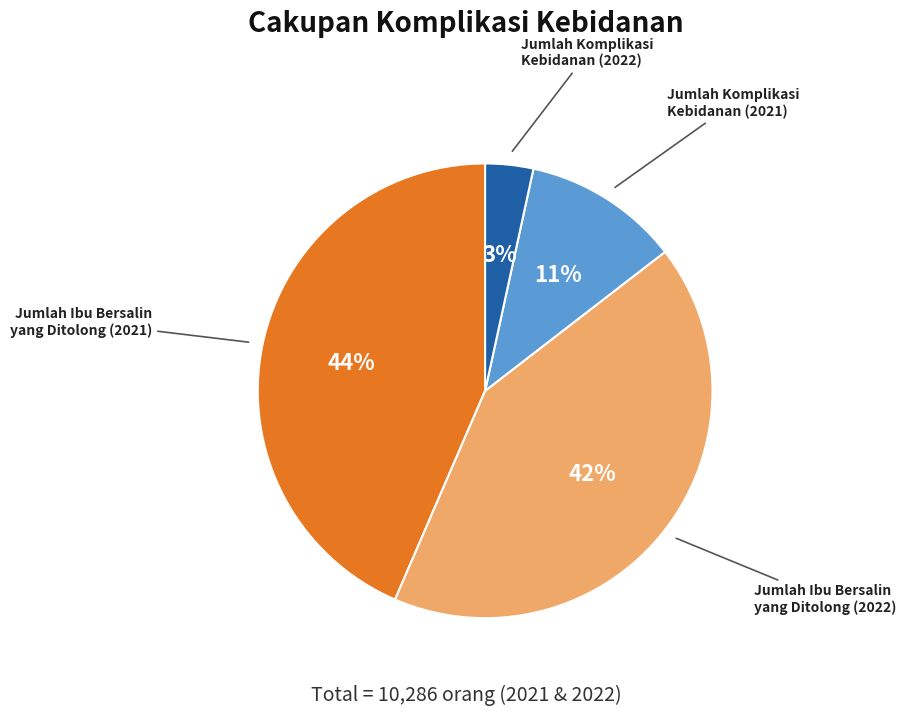

Is there a majority slice in this chart?

No